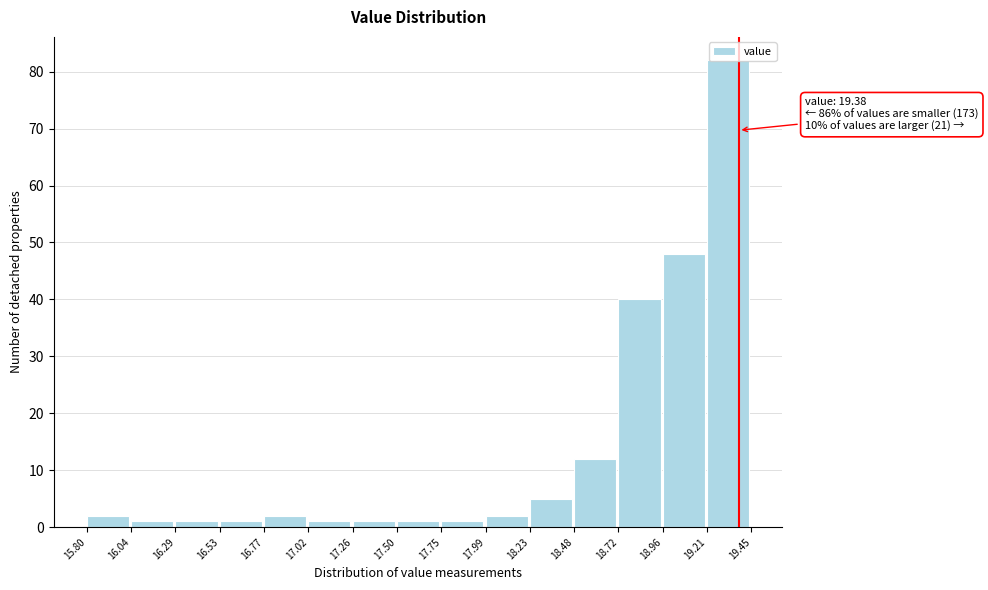

Over which range of the x-axis is the bar tallest?

19.21 to 19.45